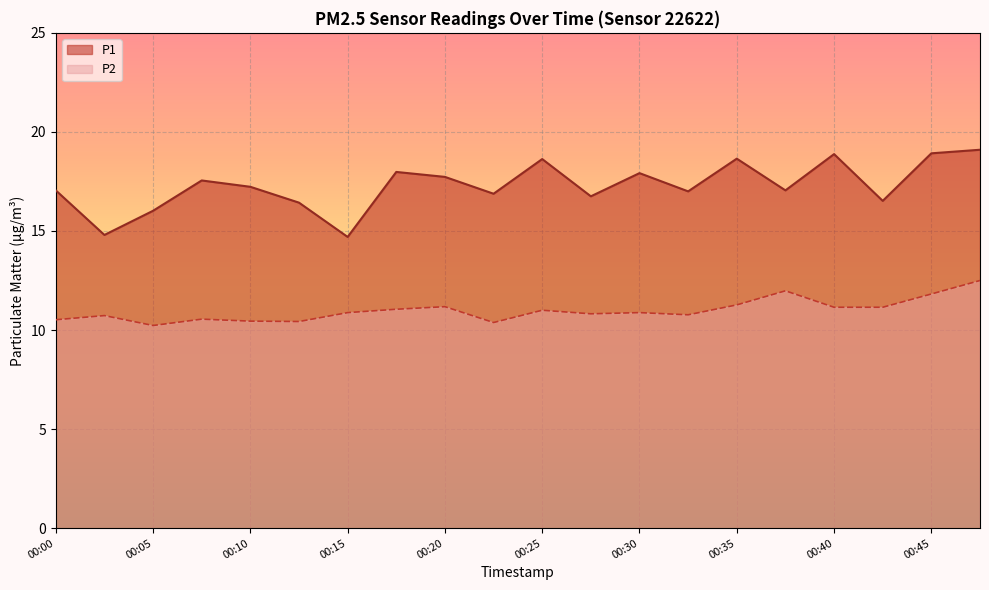

At which category does P2 reach its first local valley?

00:05